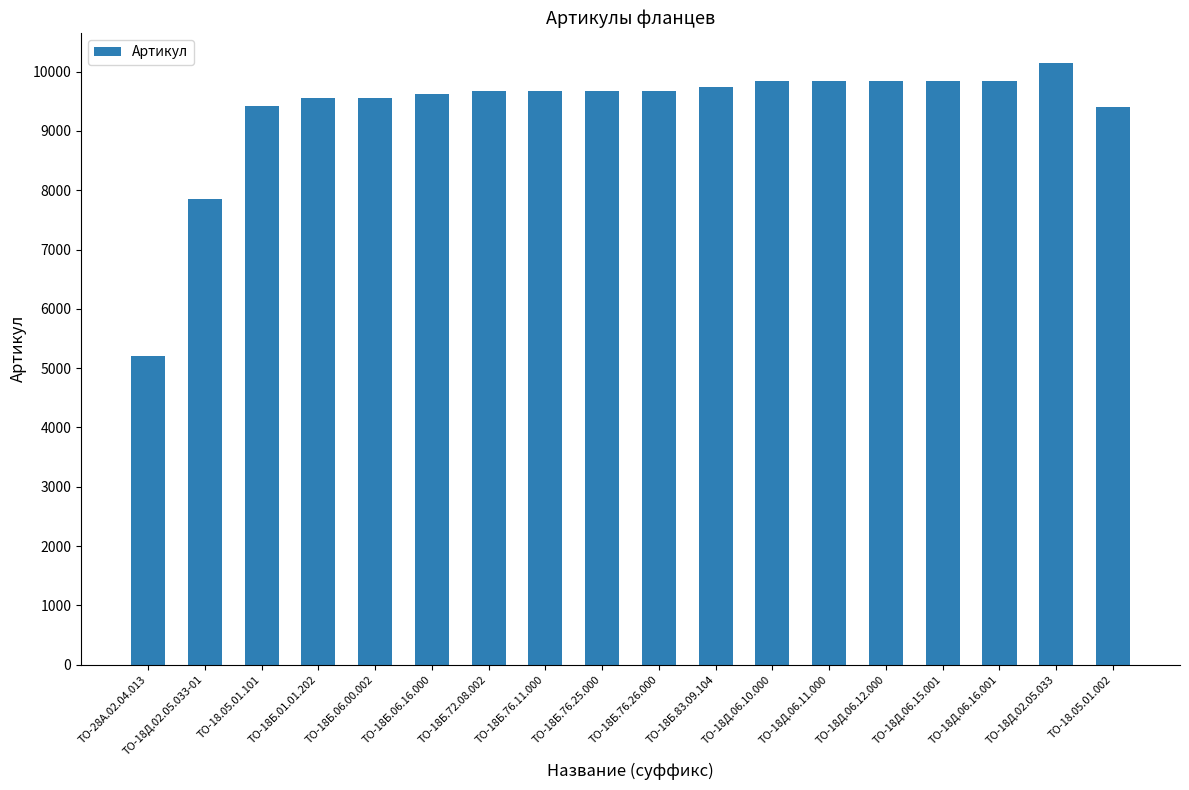

Does the chart contain stacked bars?

No